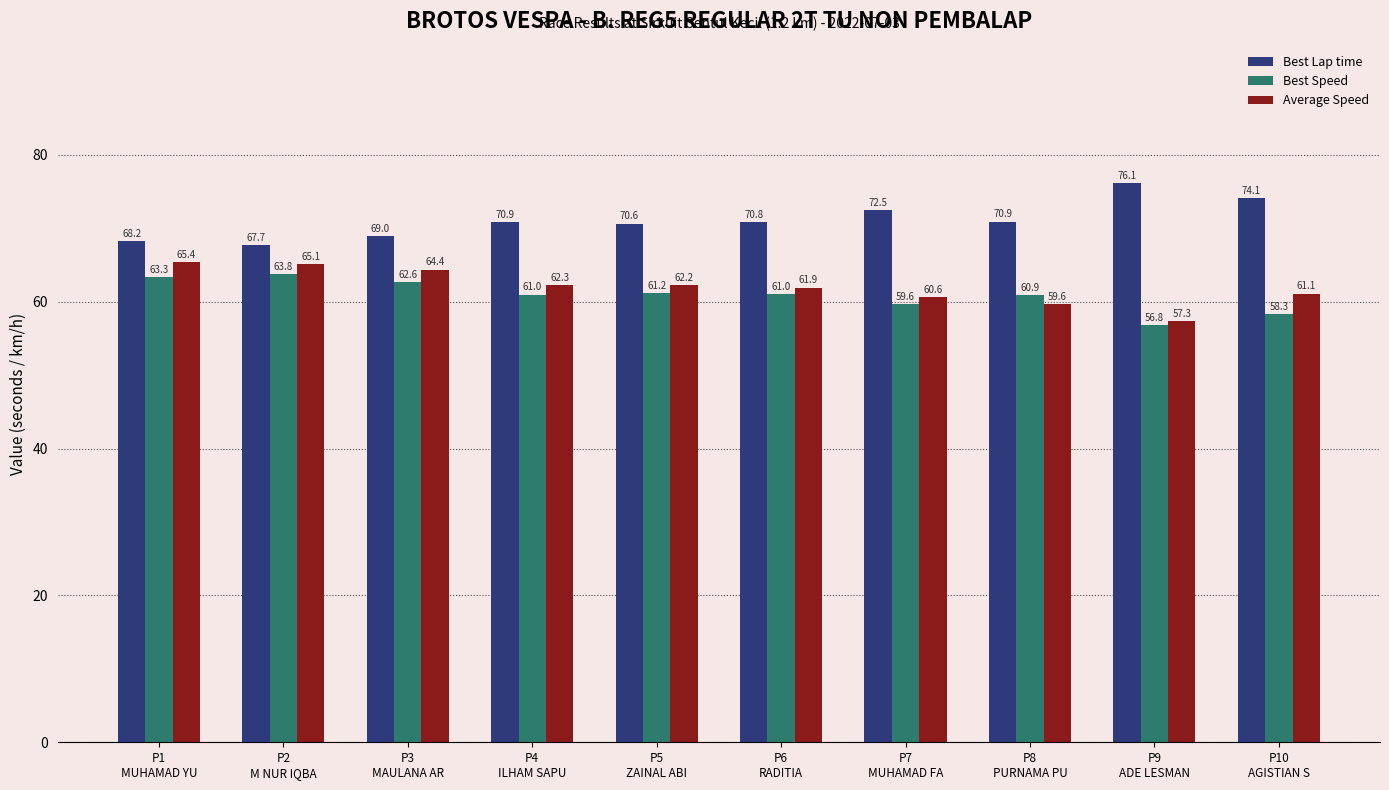

Read the Best Speed value at P9
ADE LESMAN.

56.8